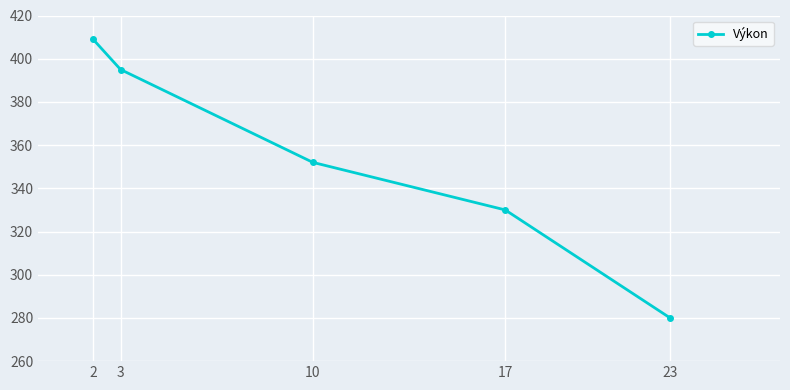

Which category has the highest value across all series?

2